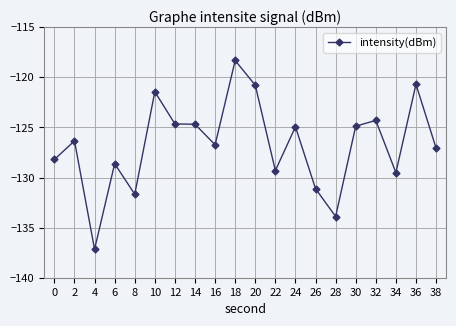

What is the approximate value at 2?

-126.3